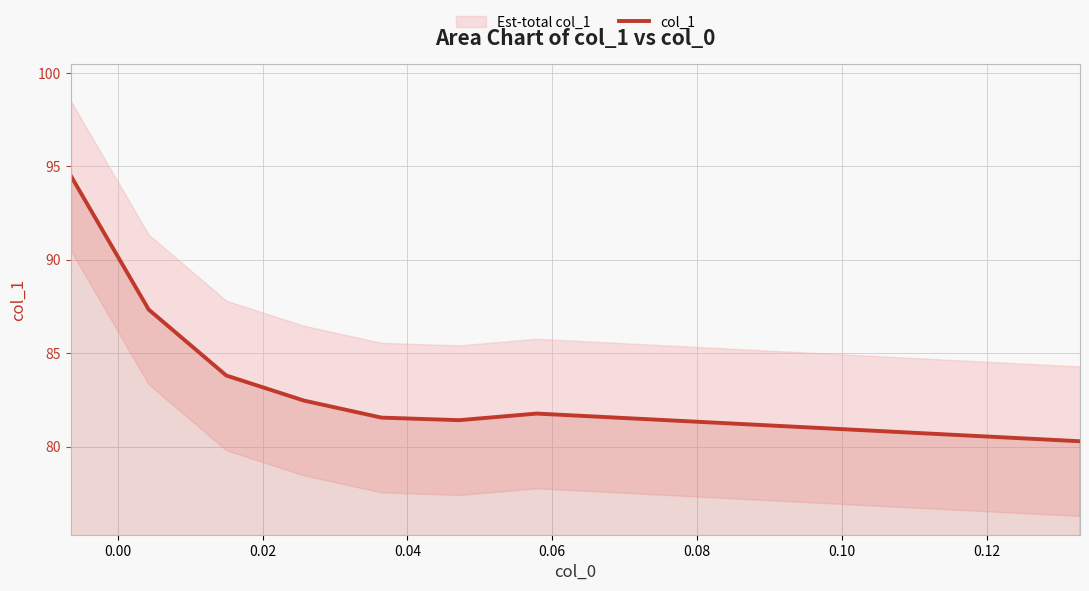

What is the lowest value of the col_1 series?

80.3